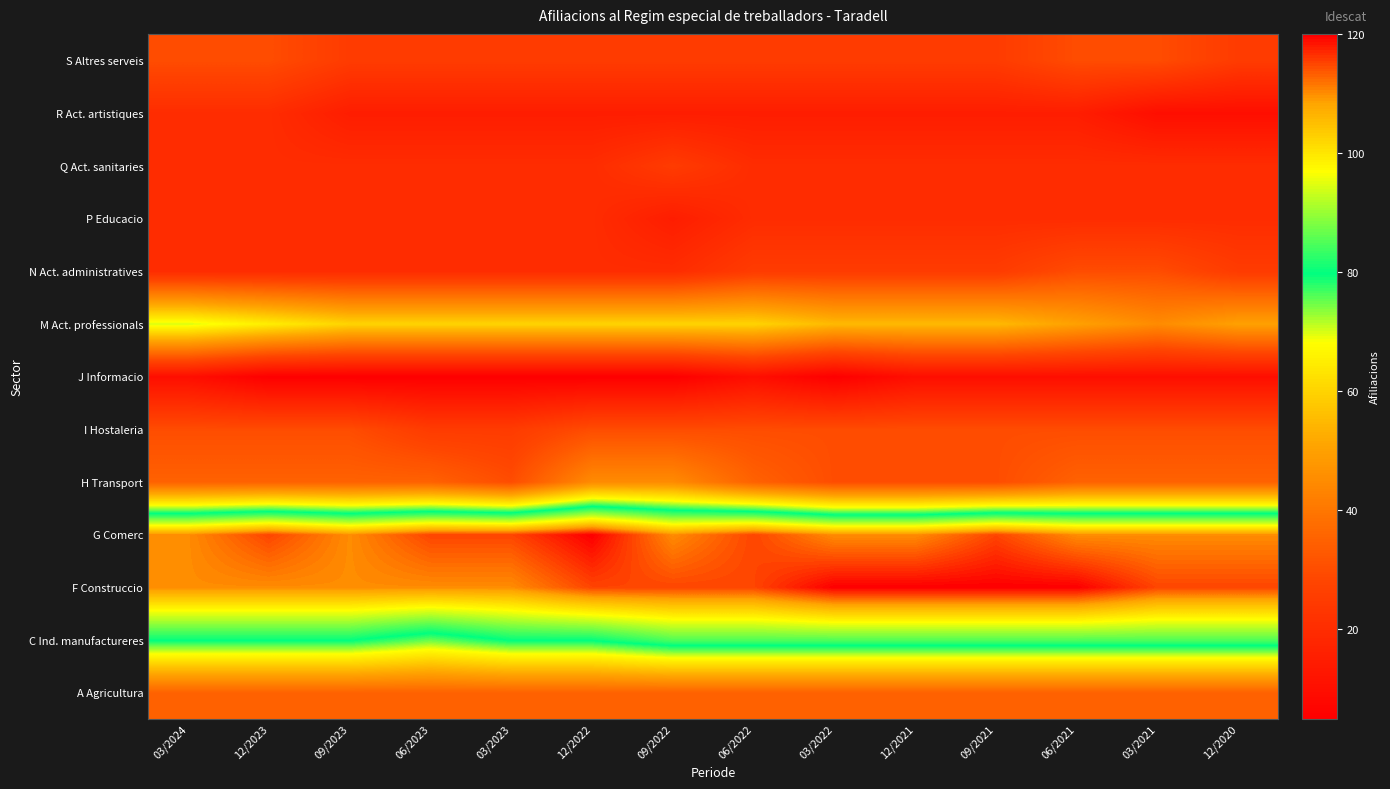

What is the maximum value shown in the chart?

120